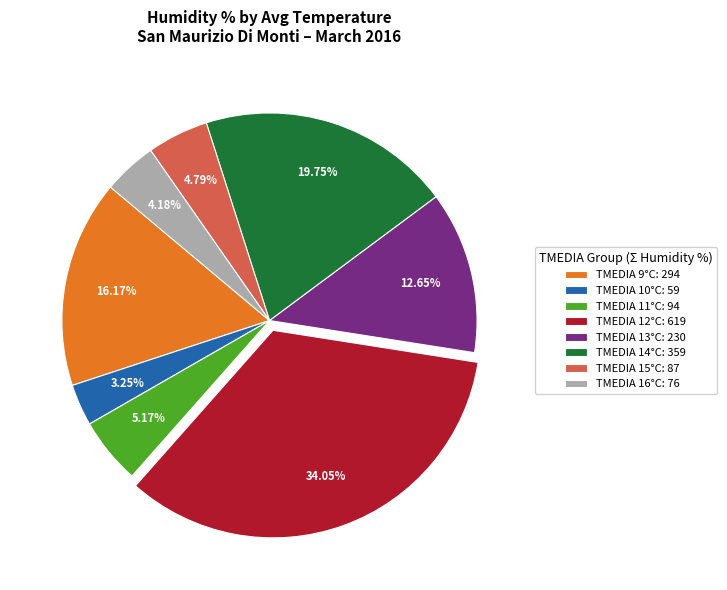

What is the ratio of the value at TMEDIA 11°C: 94 to the value at TMEDIA 15°C: 87?

1.1